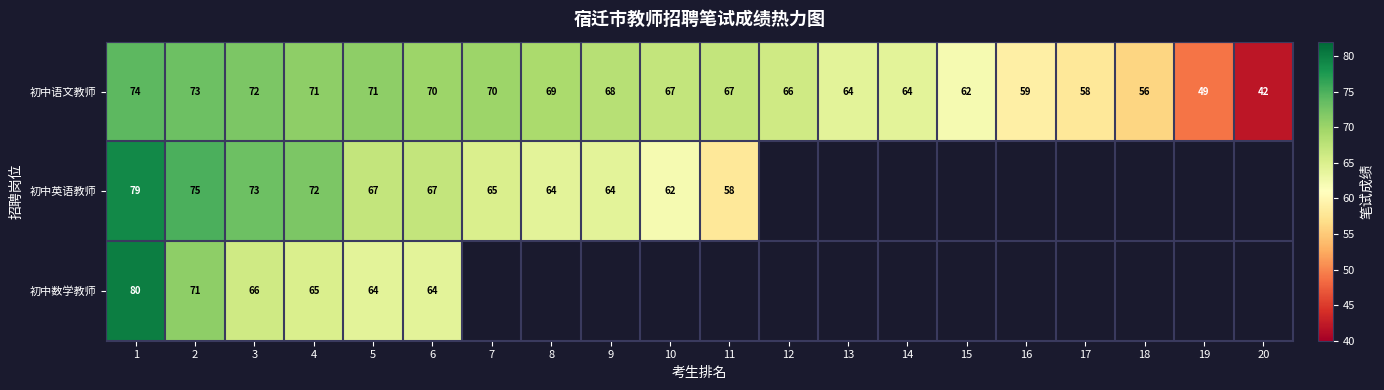

Where is 初中语文教师 nearest to the value 58?

17